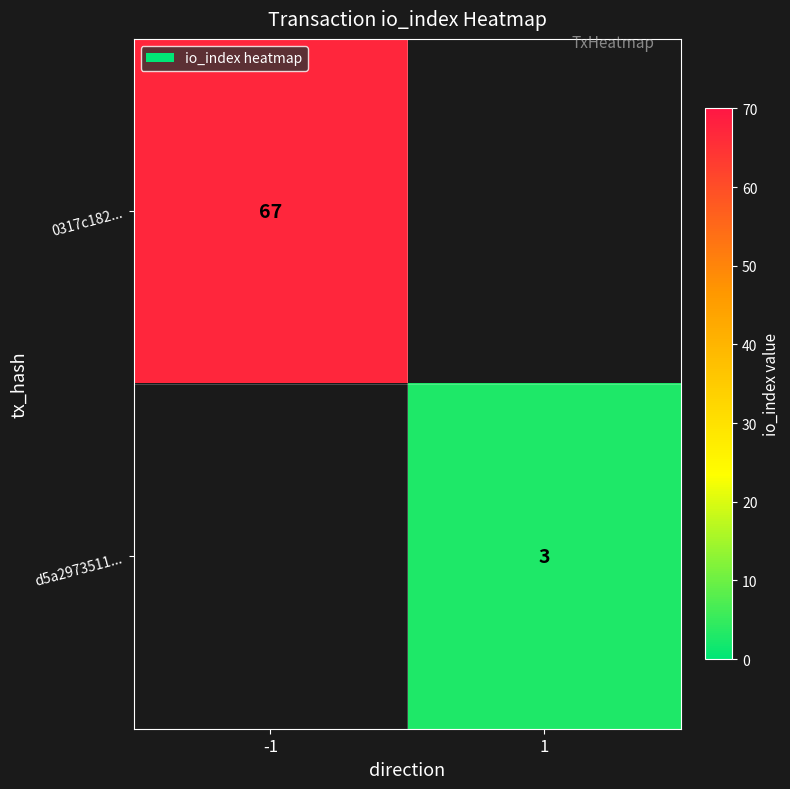

At how many categories does at least one series exceed 63?

1